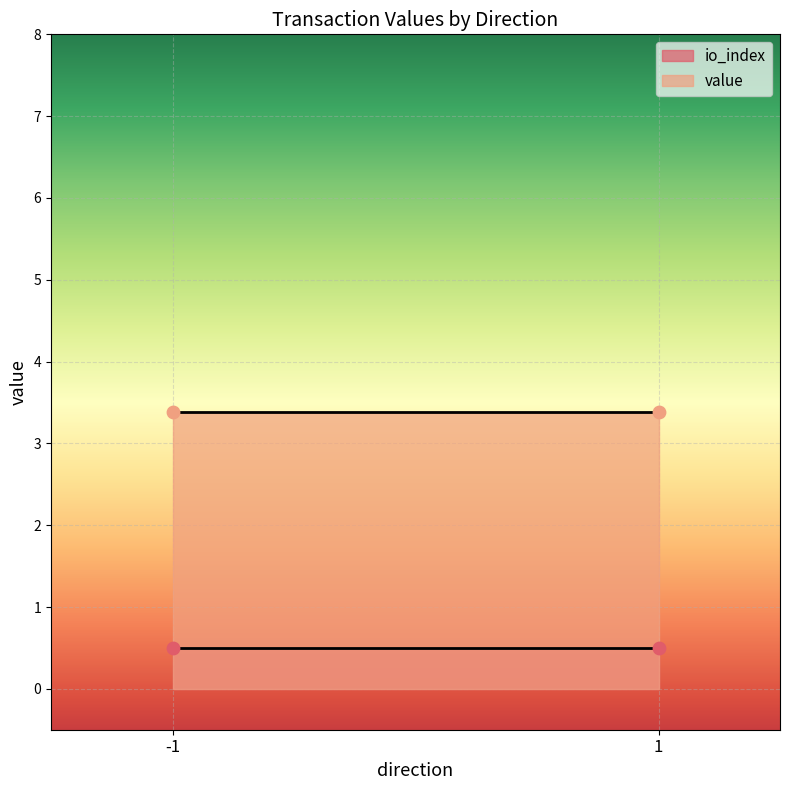

What are all the series names shown in the legend?

io_index, value